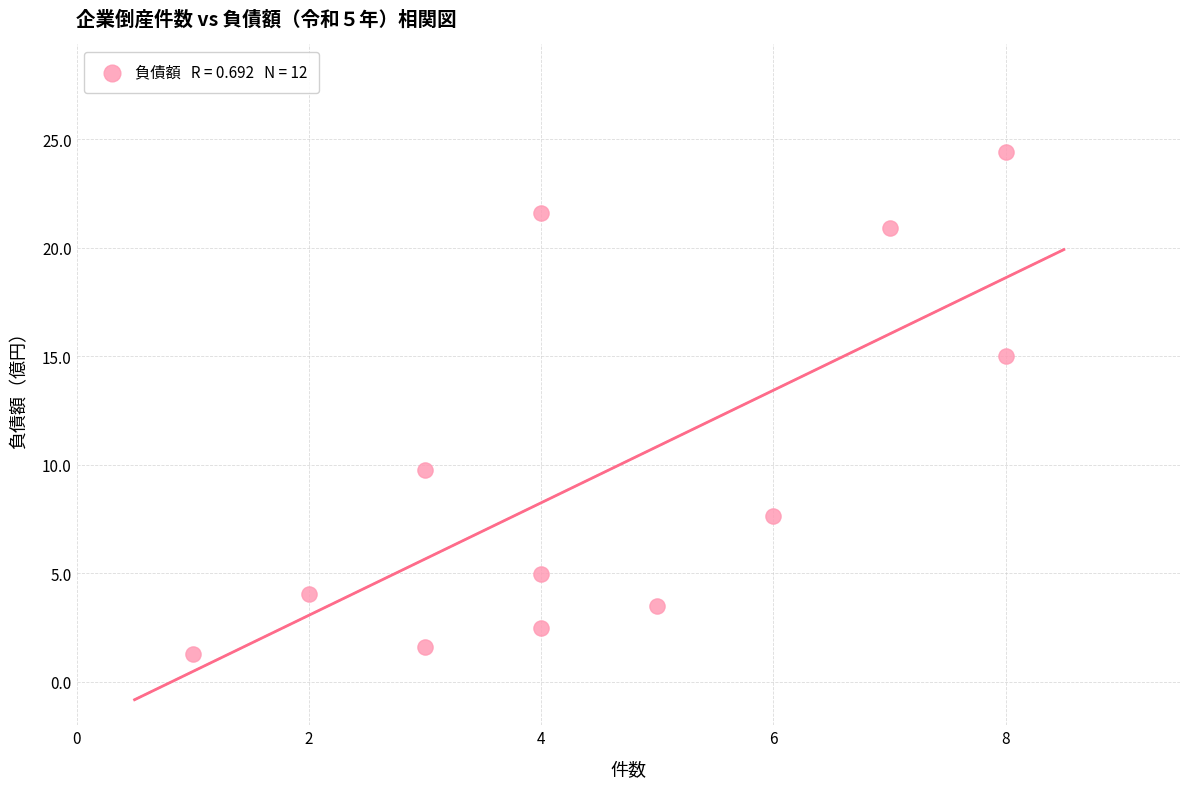

What is the average Y value?

9.8